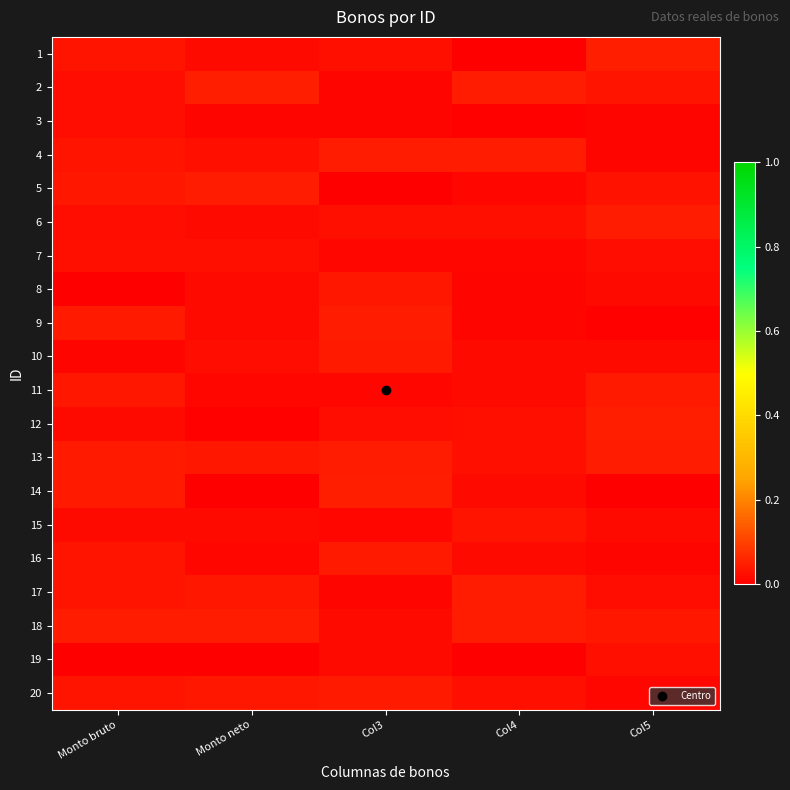

Which label corresponds to the smallest value in the chart?

Col4